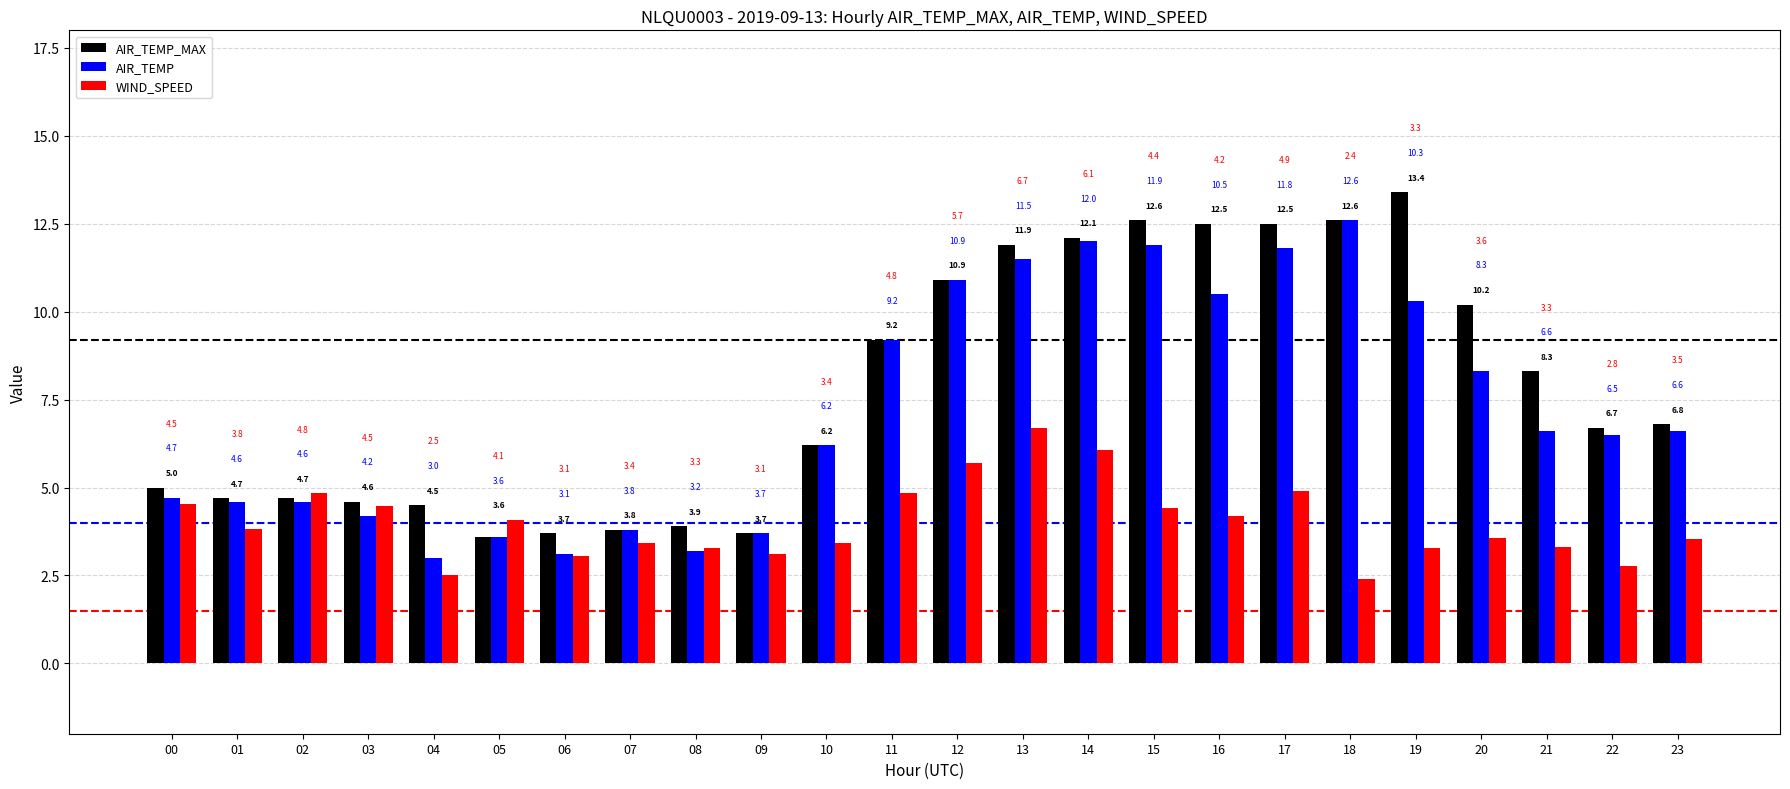

At how many categories does at least one series exceed 11?

7